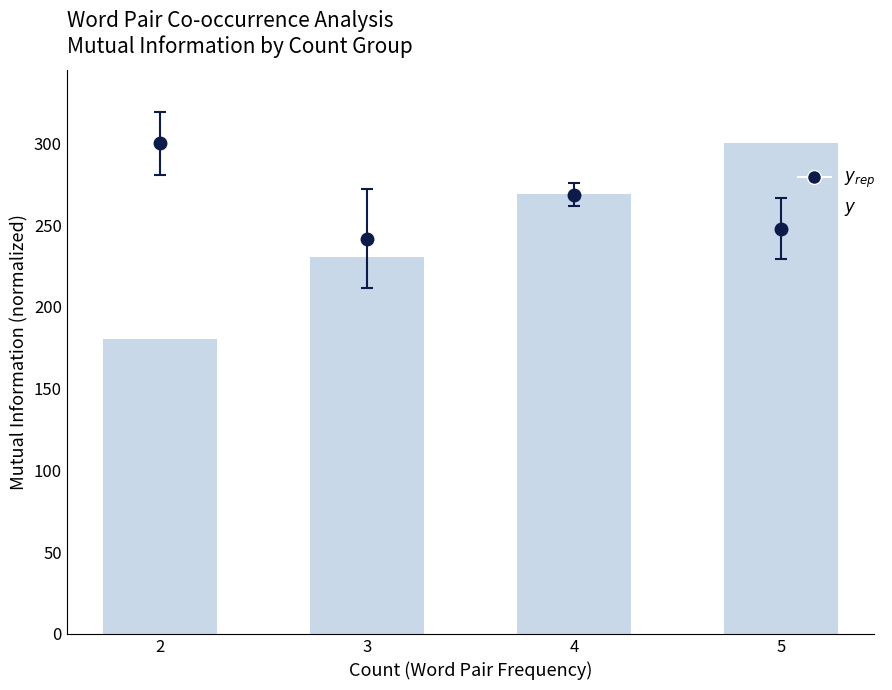

The value at 4 is 368.1. True or false?

False